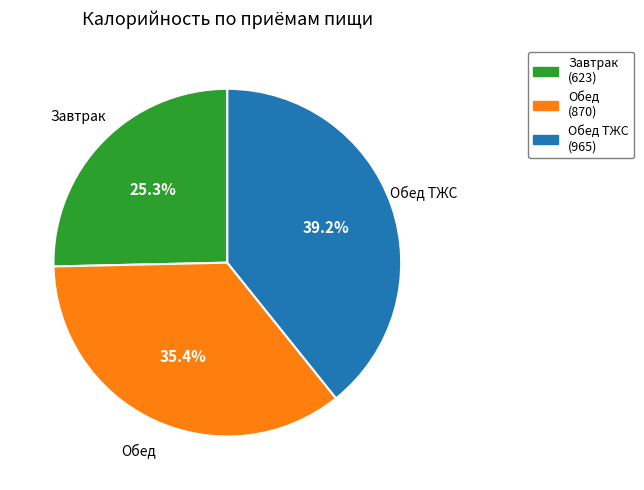

True or false: Завтрак accounts for 25% of the total.

True